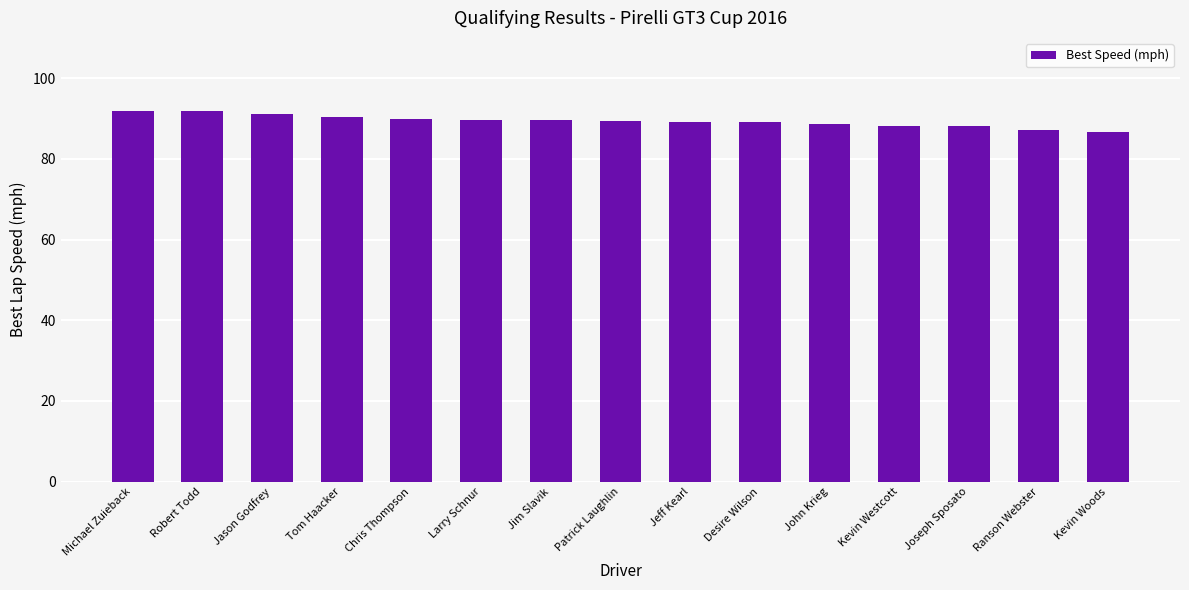

What value does the data have at Joseph Sposato?

88.1